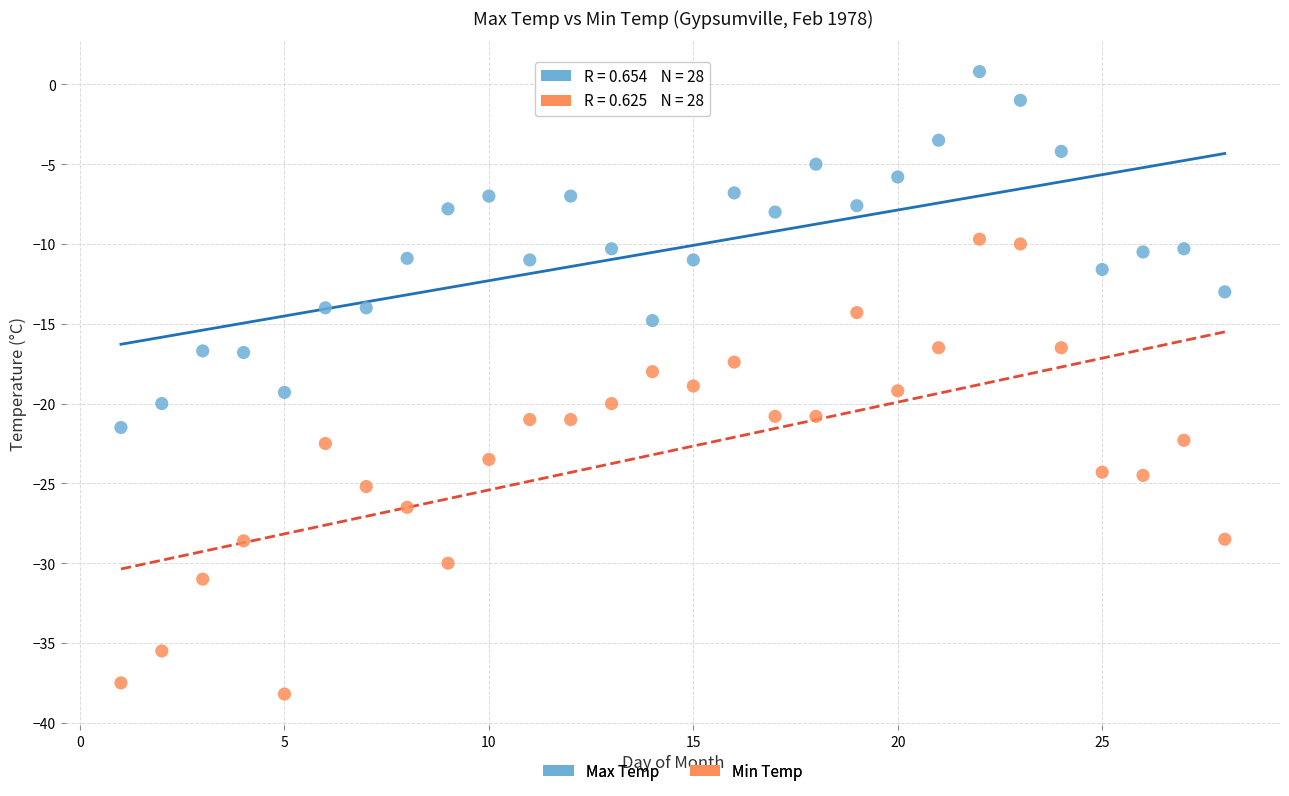

Across all data points, what is the range of Y values (max minus min)?

39.0